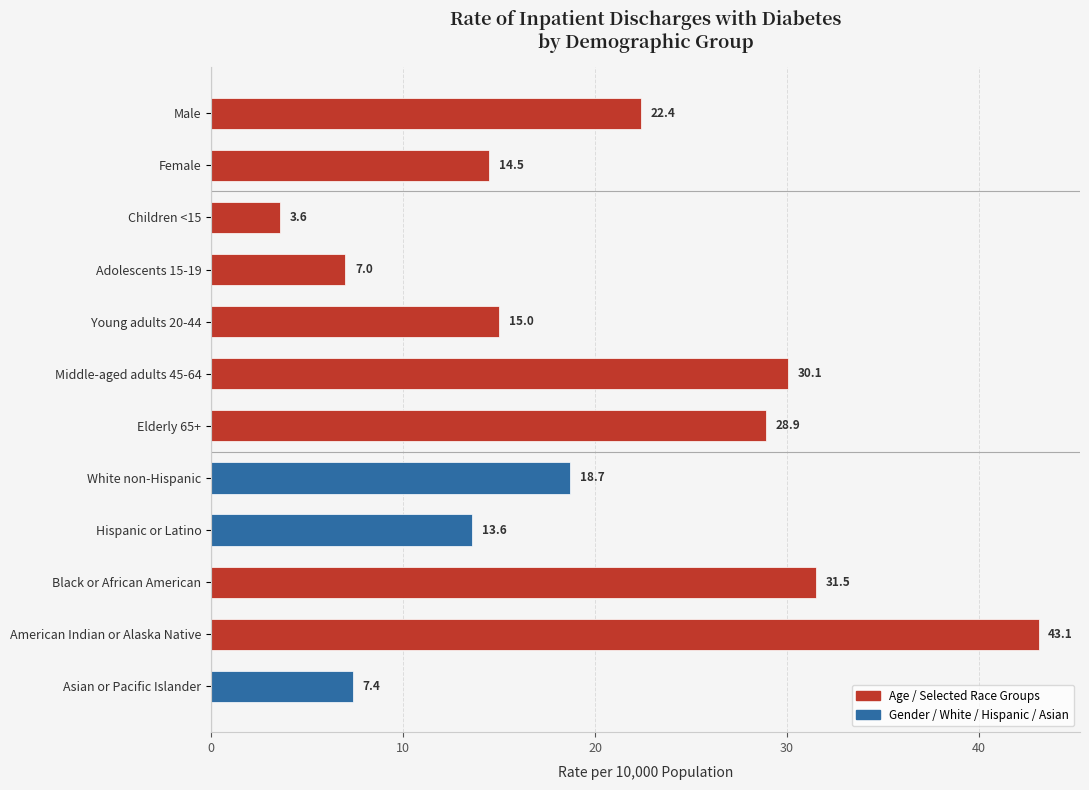

Which label corresponds to the smallest value in the chart?

Children <15